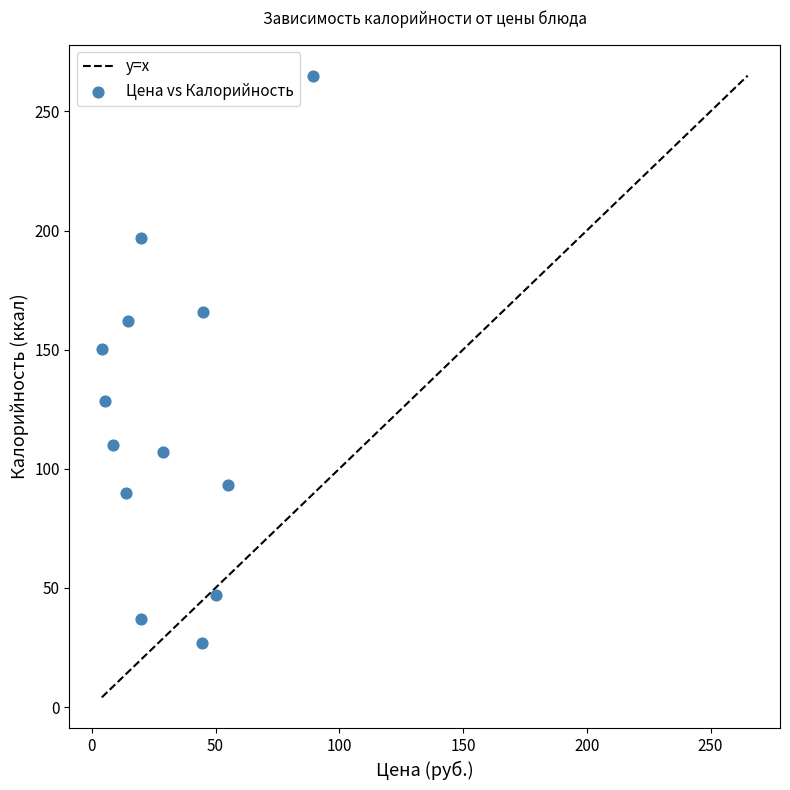

What is the range of X values (max minus min)?

85.4